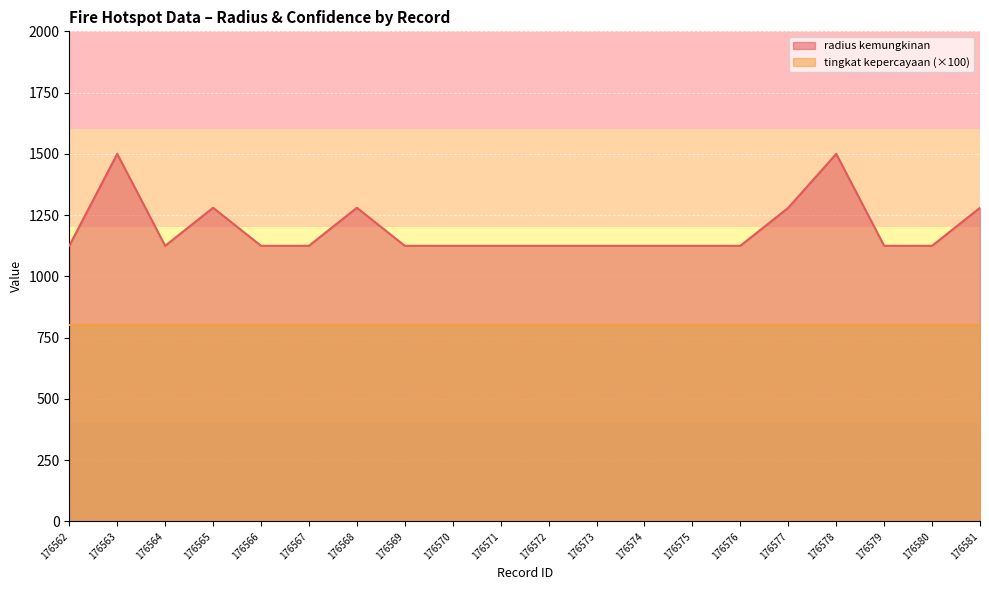

Which label corresponds to the largest value in the chart?

176563